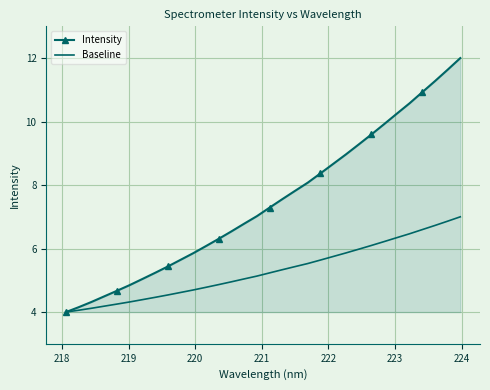

True or false: Intensity has more than 0 points higher than both neighbors.

False